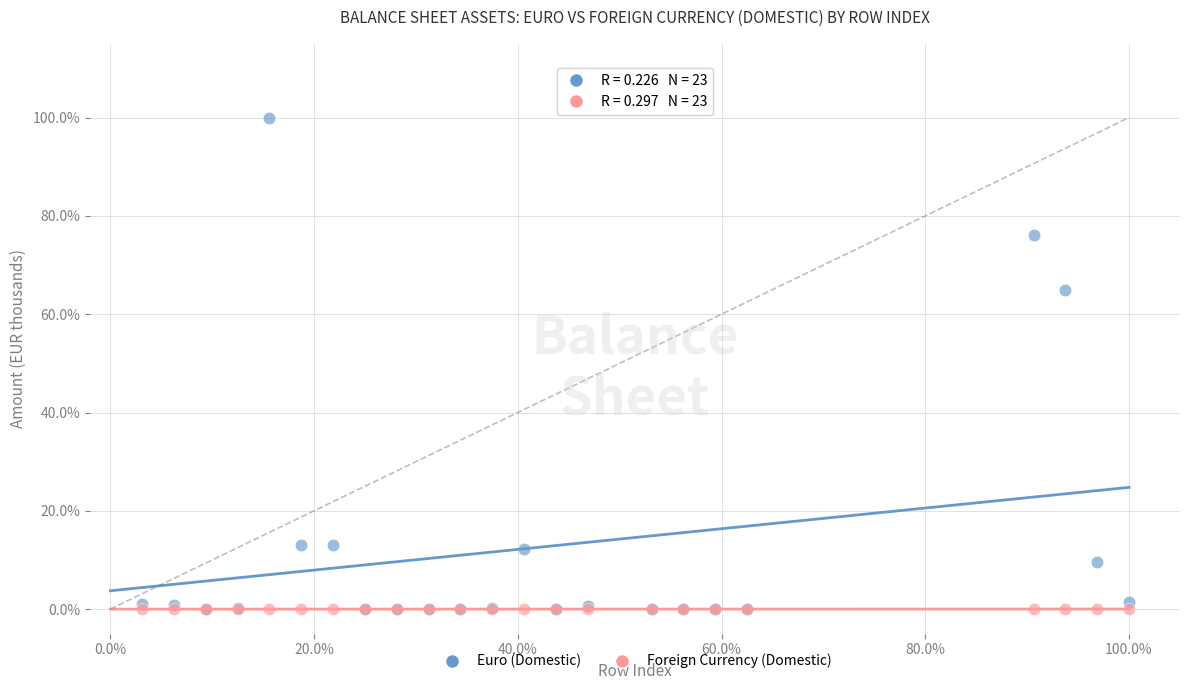

Which series contains the highest Y value?

Euro (Domestic)